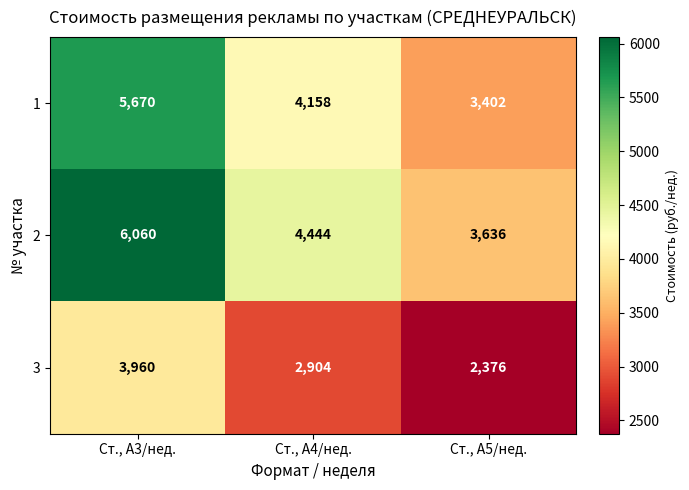

Reading right to left, list all the values displayed in this chart.

1: 3402	4158	5670
2: 3636	4444	6060
3: 2376	2904	3960